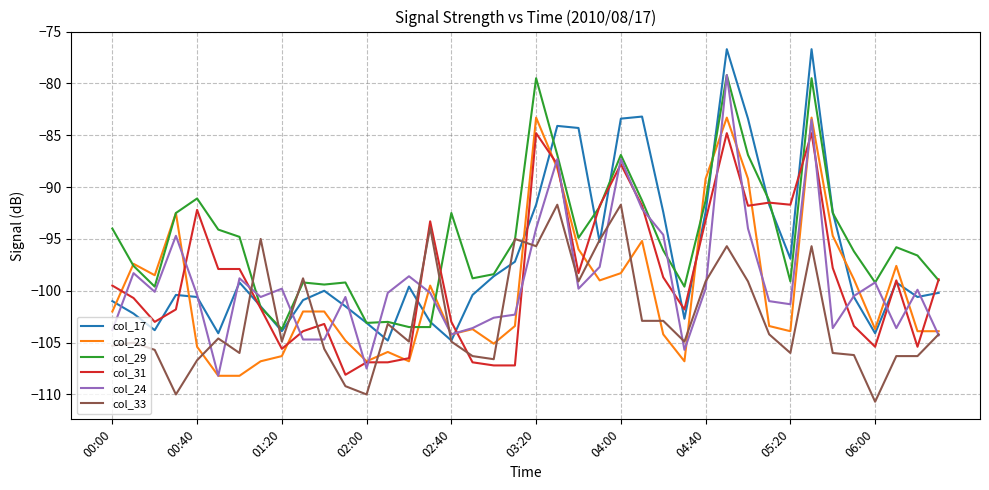

What is the maximum value shown in the chart?

-76.7